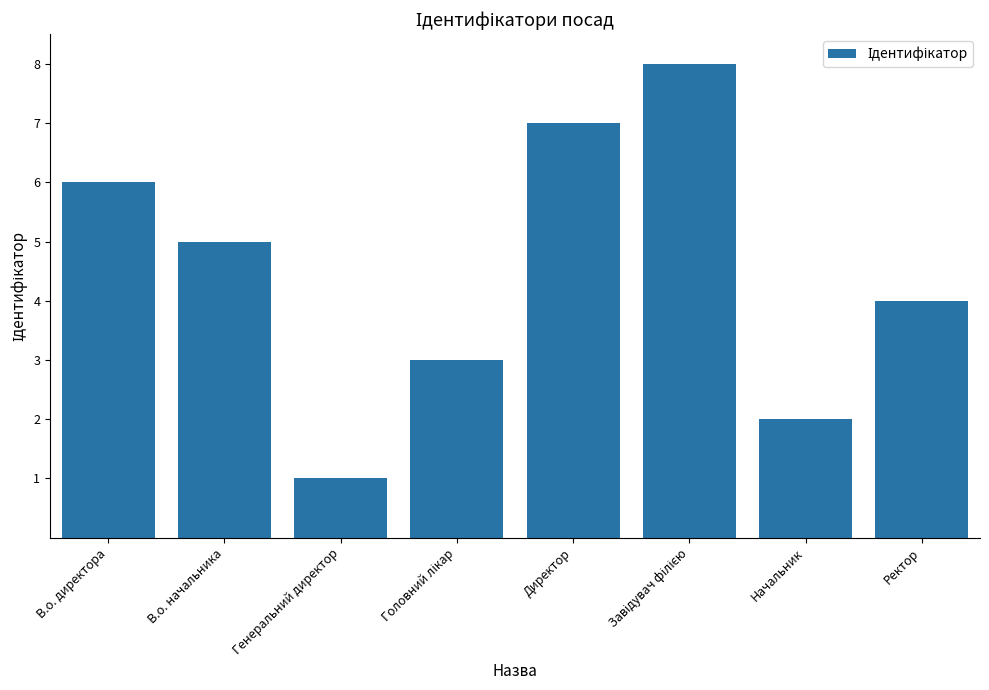

What is the change in value from В.о. директора to Директор?

+1